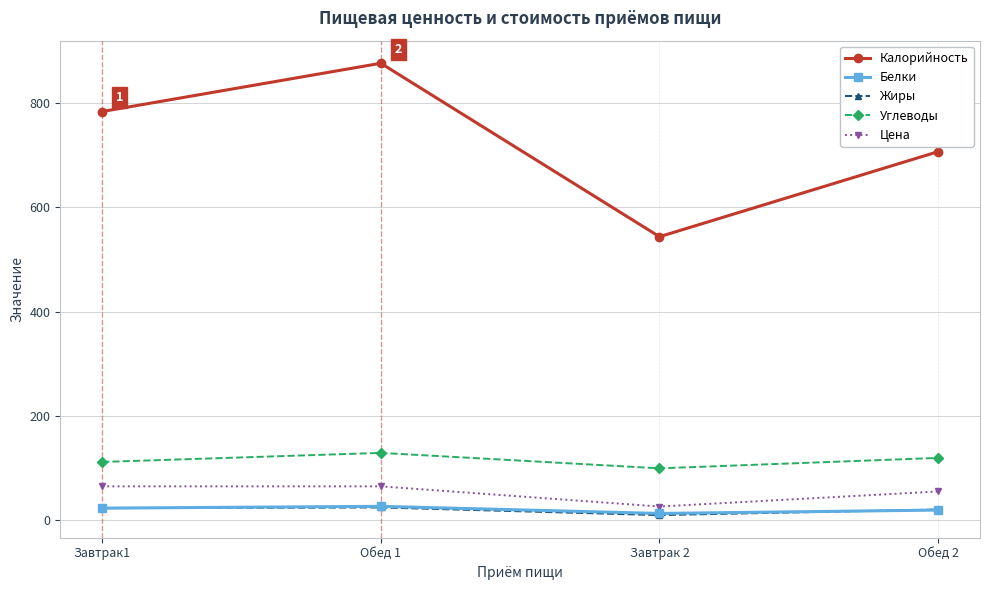

What is the difference between the second highest and second lowest values in the Цена series?

9.8